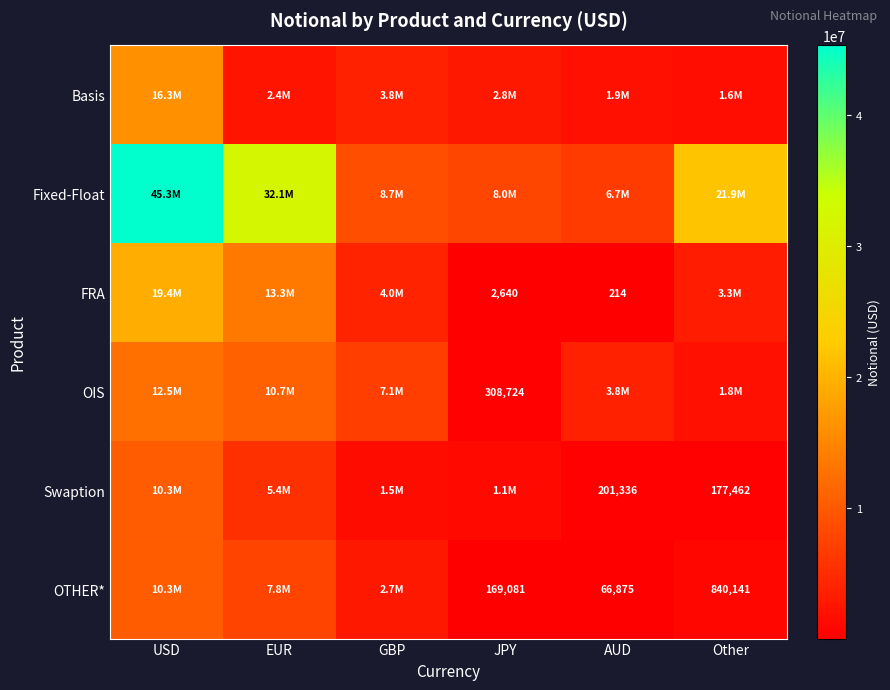

Is the value of Fixed-Float at GBP greater than the value of Swaption at GBP?

Yes